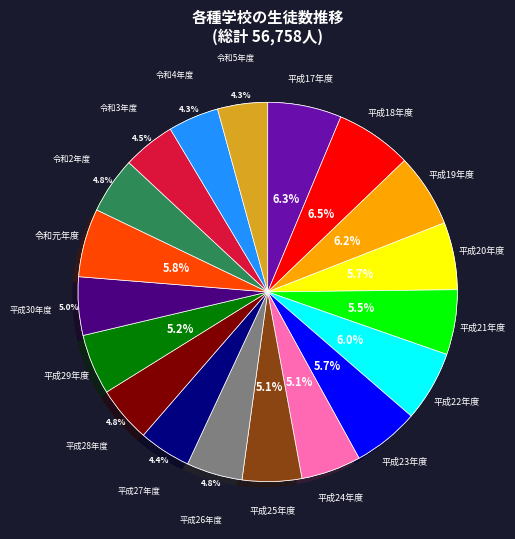

To the nearest percent, what percentage of the pie is 平成28年度?

5%